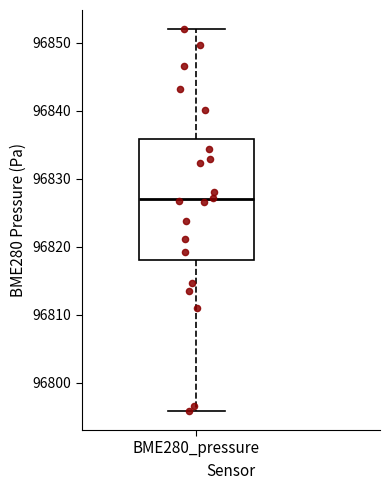

Where does the lower whisker of the box for BME280_pressure end on the y-axis? The values are not printed on the chart, so give them approximately, as read against the axis.

96796